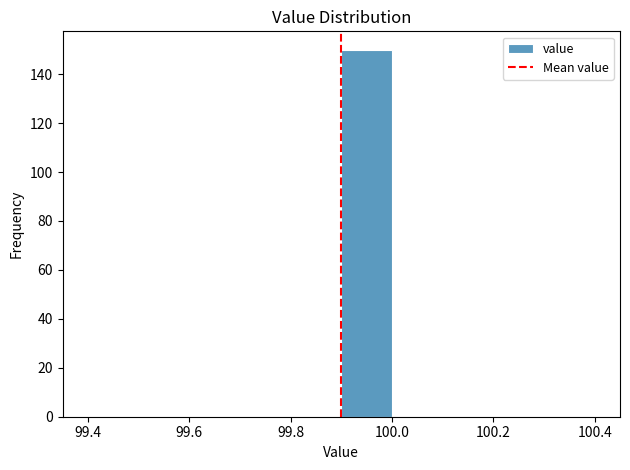

Reading left to right, list every bar in this chart as the range it spans on the x-axis followed by its height. The values are not printed on the chart, so give them approximately, as read against the axis.

99.4 to 99.5: 0
99.5 to 99.6: 0
99.6 to 99.7: 0
99.7 to 99.8: 0
99.8 to 99.9: 0
99.9 to 100.0: 150
100.0 to 100.1: 0
100.1 to 100.2: 0
100.2 to 100.3: 0
100.3 to 100.4: 0